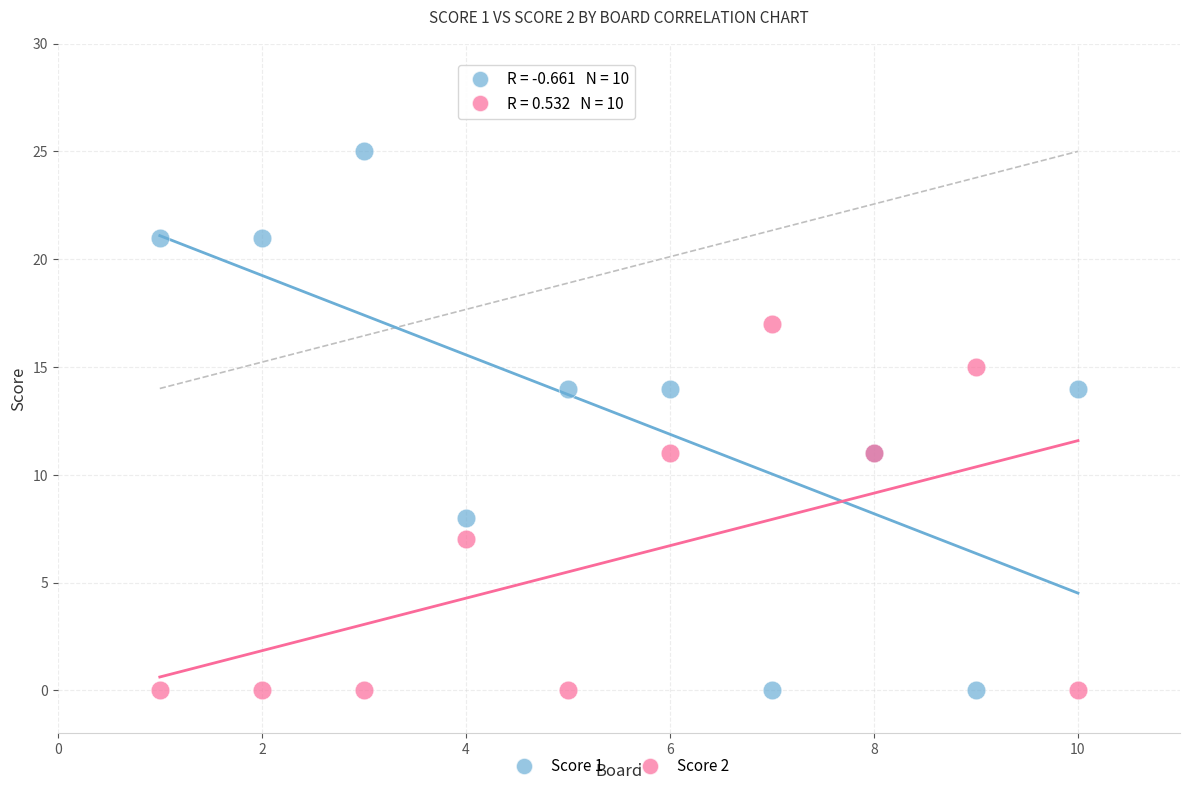

Which series contains the highest Y value?

Score 1